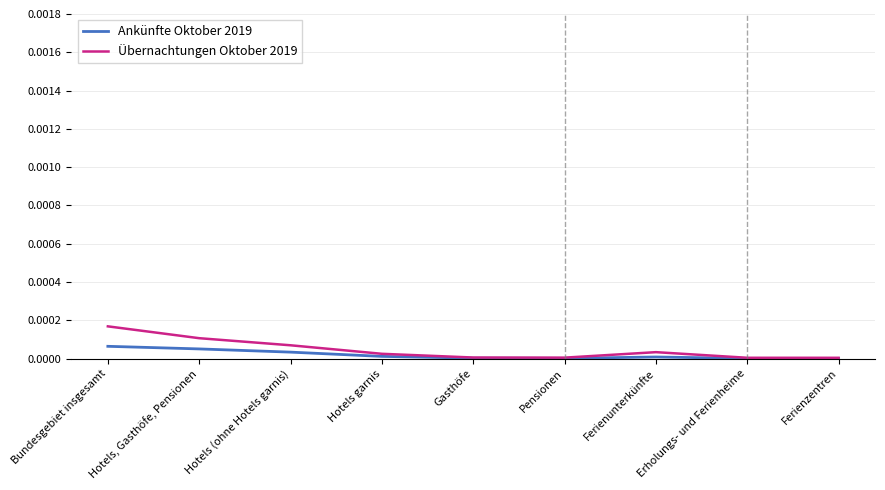

Rank the series by their maximum value, from lowest to highest.

Ankünfte Oktober 2019, Übernachtungen Oktober 2019